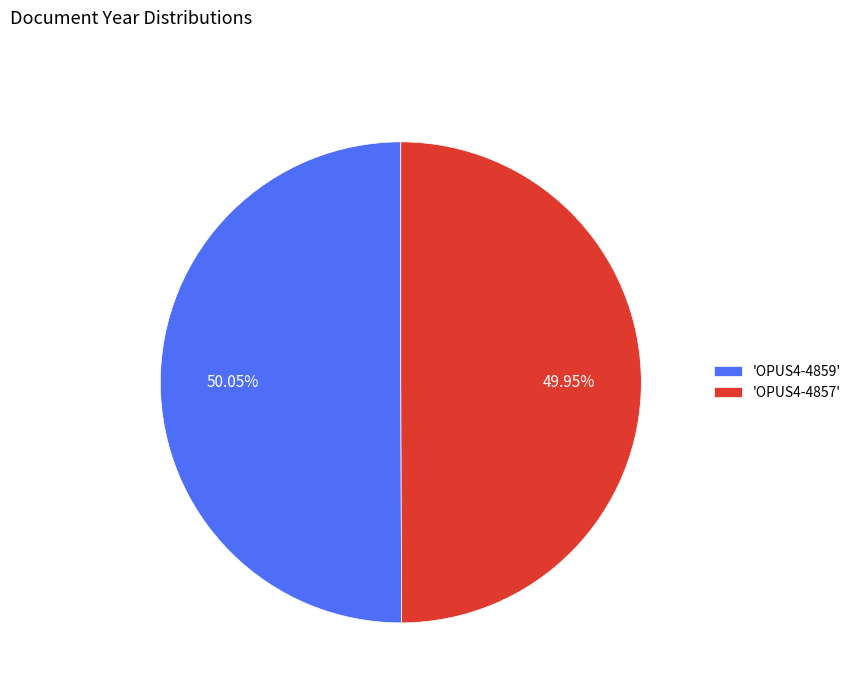

Is there any slice that represents more than half of the pie?

Yes